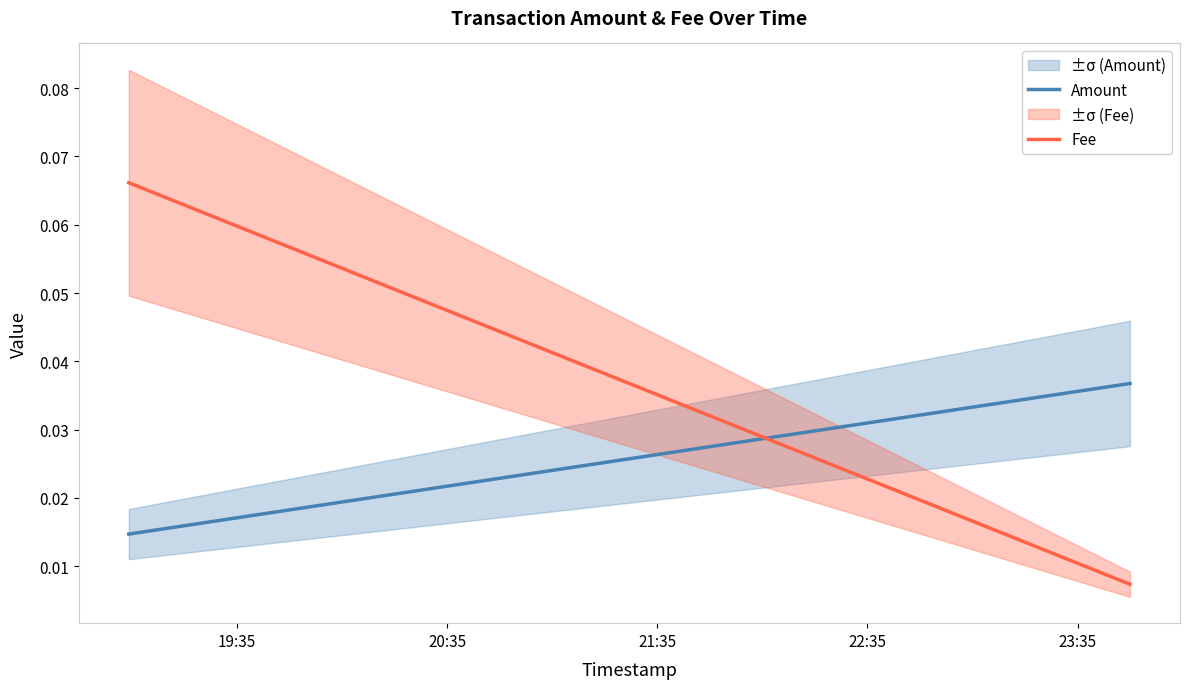

The value of Fee at 20:35 is 0.1. True or false?

False